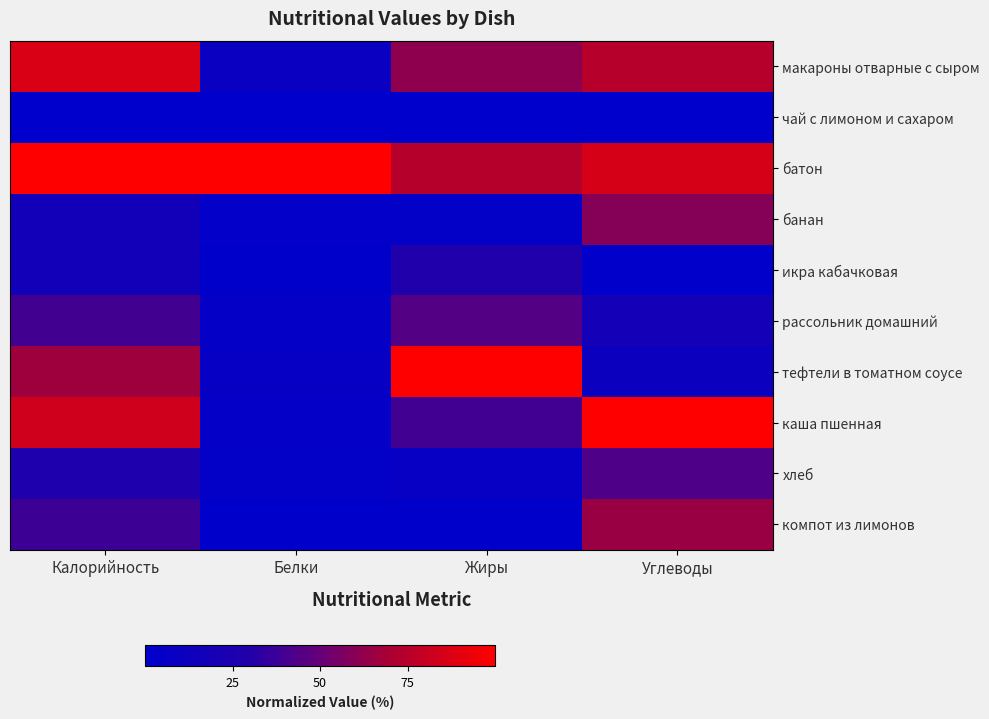

How many categories are shown in the chart?

4